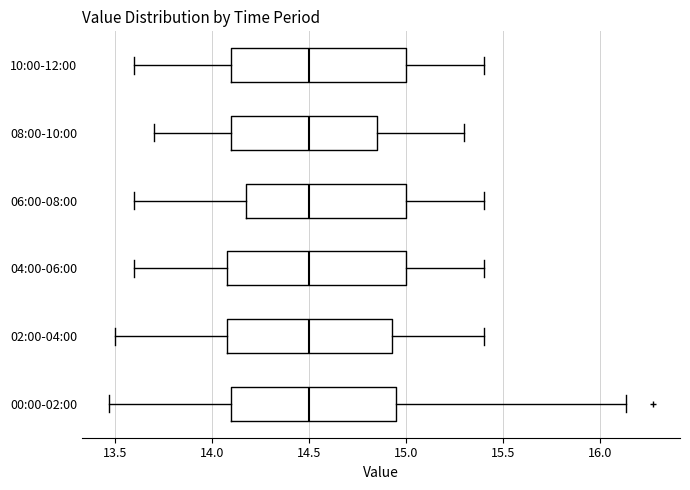

Reading bottom to top, transcribe this box plot: for each box, give where its median line is, the range the box spans, and where its two whiskers end, as read against the x-axis. The values are not printed on the chart, so give them approximately, as read against the axis.

00:00-02:00: median 14.50, box 14.10 to 14.95, whiskers 13.45 to 16.15
02:00-04:00: median 14.50, box 14.10 to 14.95, whiskers 13.50 to 15.40
04:00-06:00: median 14.50, box 14.10 to 15.00, whiskers 13.60 to 15.40
06:00-08:00: median 14.50, box 14.20 to 15.00, whiskers 13.60 to 15.40
08:00-10:00: median 14.50, box 14.10 to 14.85, whiskers 13.70 to 15.30
10:00-12:00: median 14.50, box 14.10 to 15.00, whiskers 13.60 to 15.40